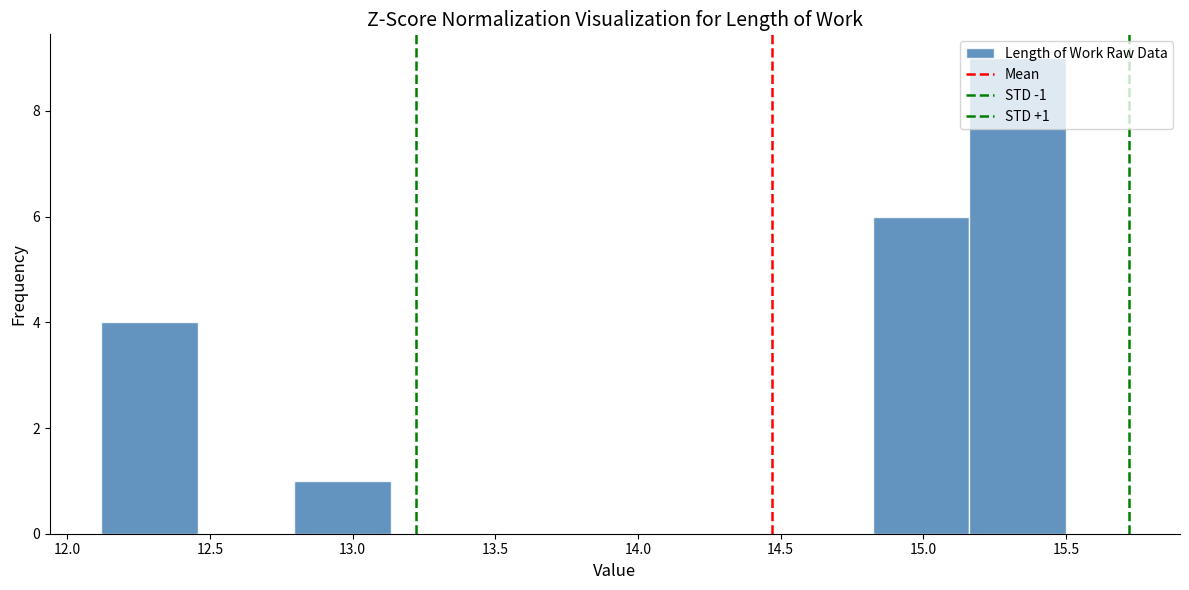

Over which range of the x-axis is the bar tallest?

15.15 to 15.50